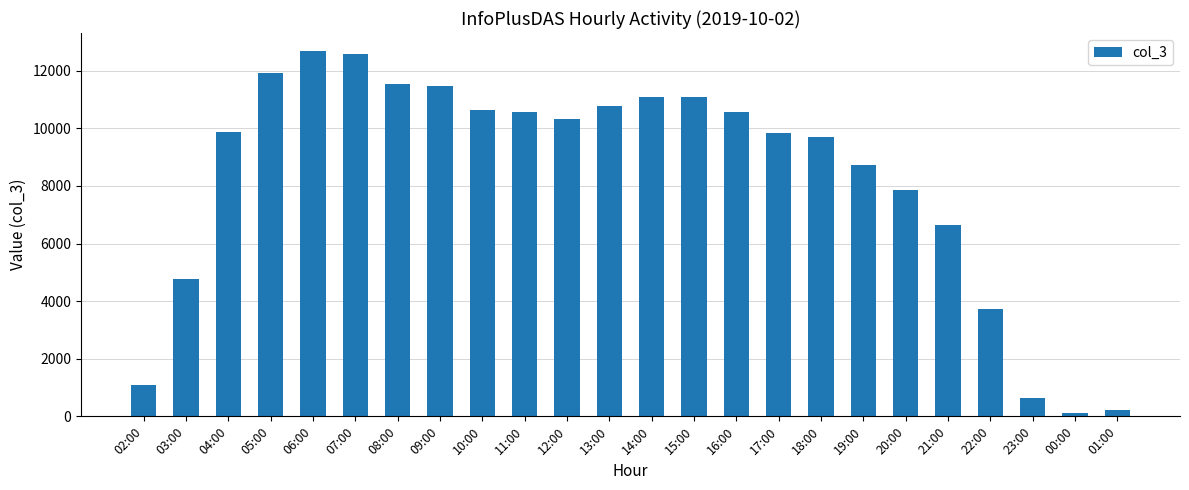

How many values are below 10319?

12